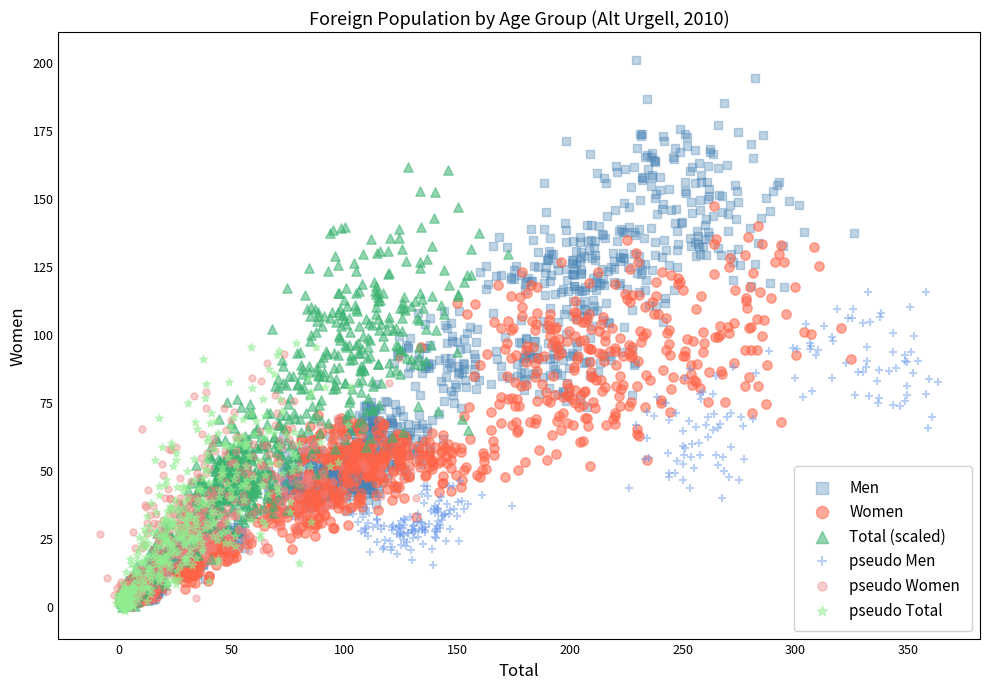

What are all the series names shown in the legend?

Men, Women, Total (scaled), pseudo Men, pseudo Women, pseudo Total